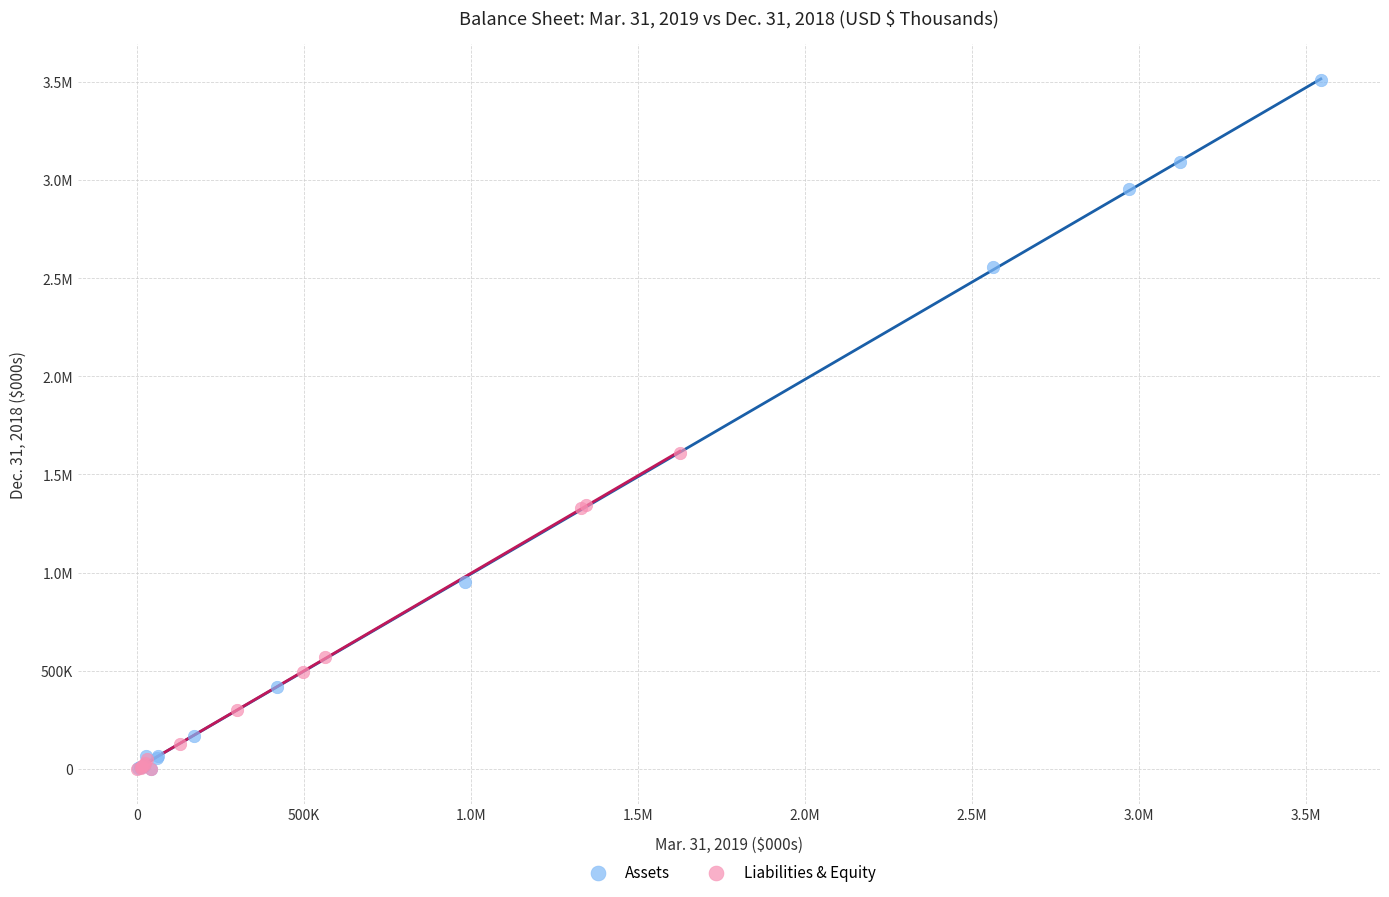

What are all the series names shown in the legend?

Assets, Liabilities & Equity